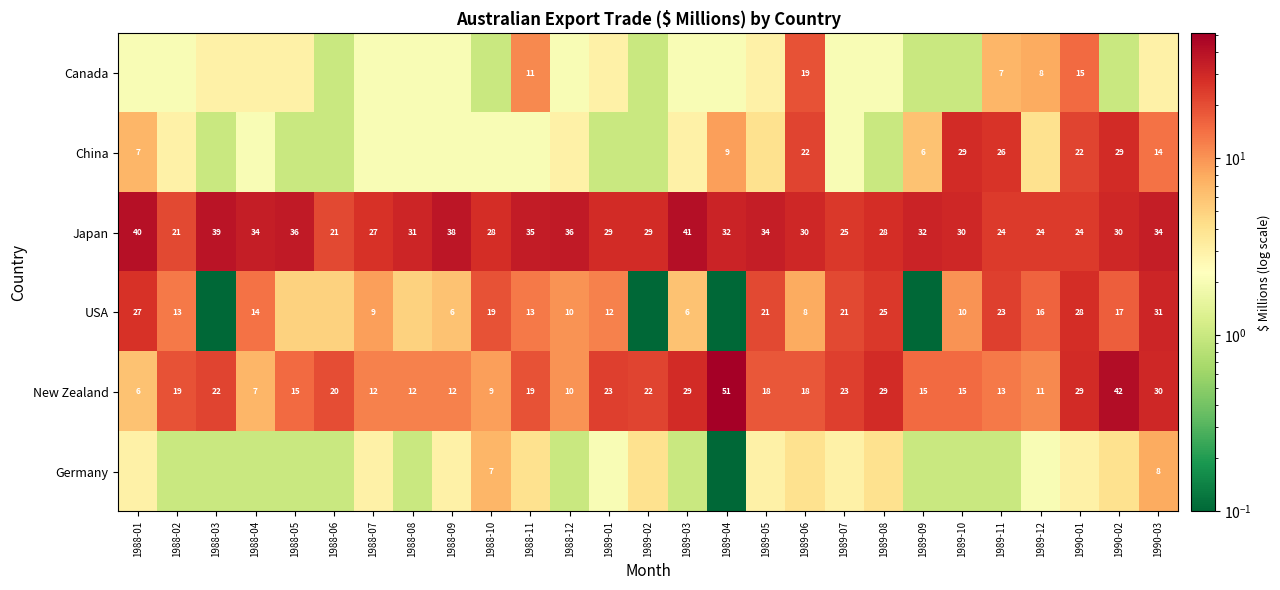

At which label does Japan first exceed 30?

1988-01